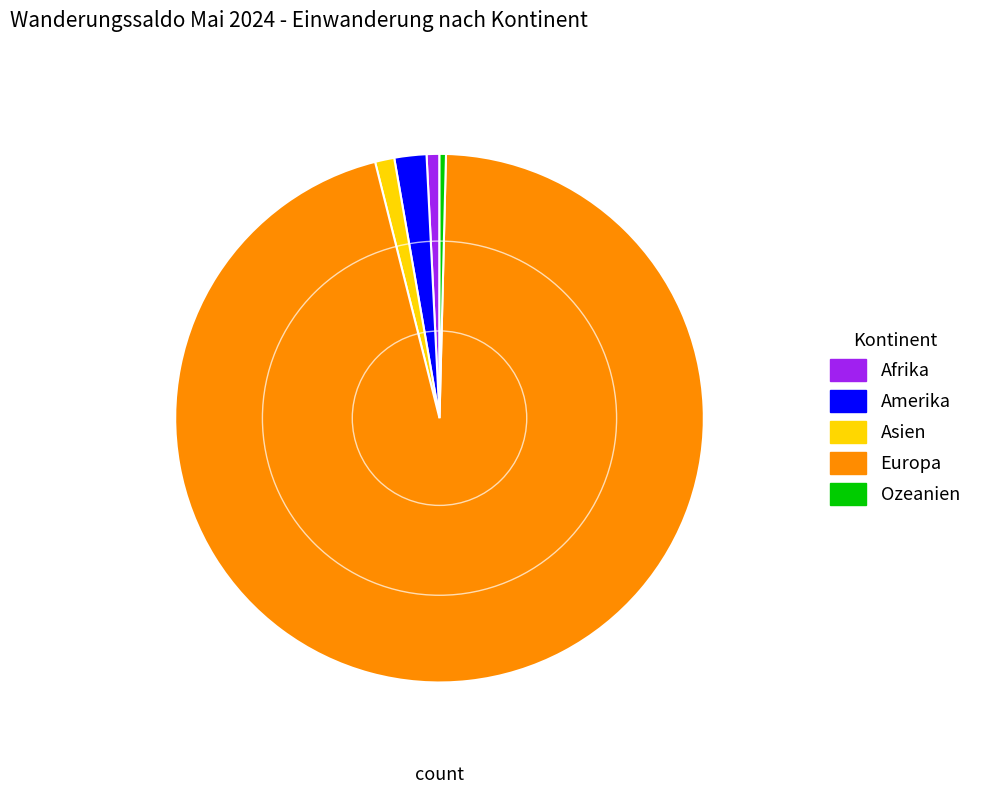

Combined, do Amerika and Asien account for over 50%?

No